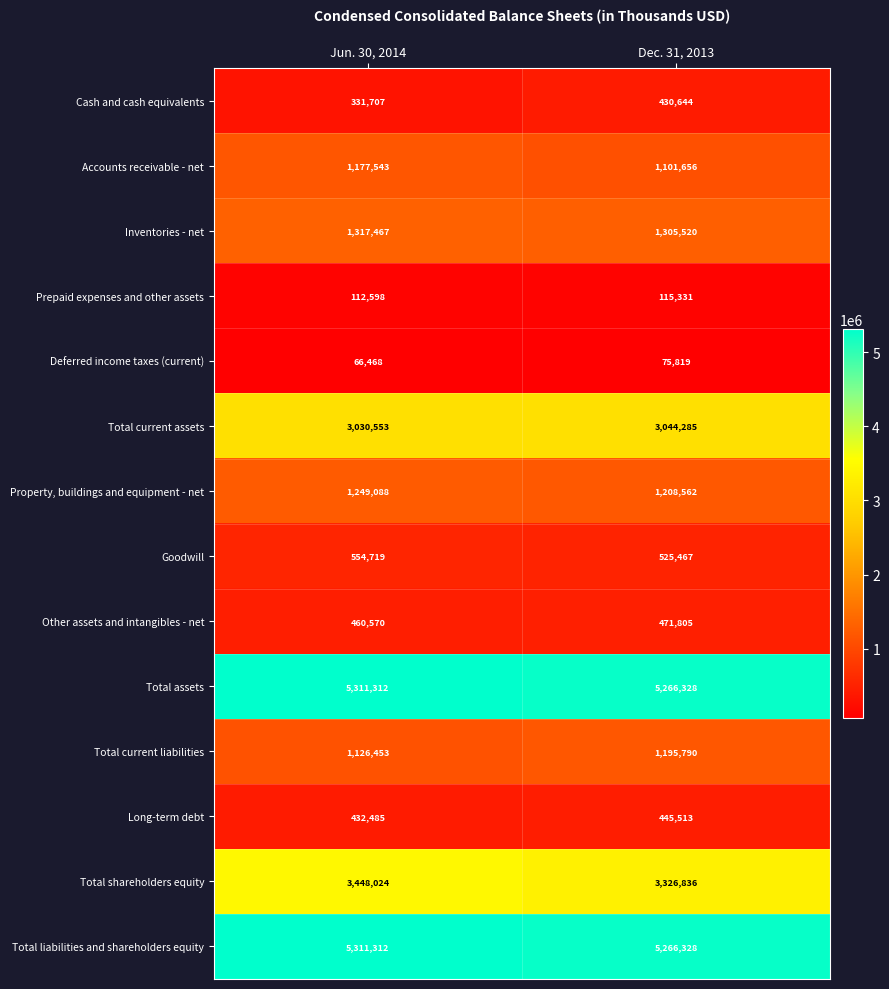

What is the sum of the Long-term debt values at Dec. 31, 2013 and Jun. 30, 2014?

877998